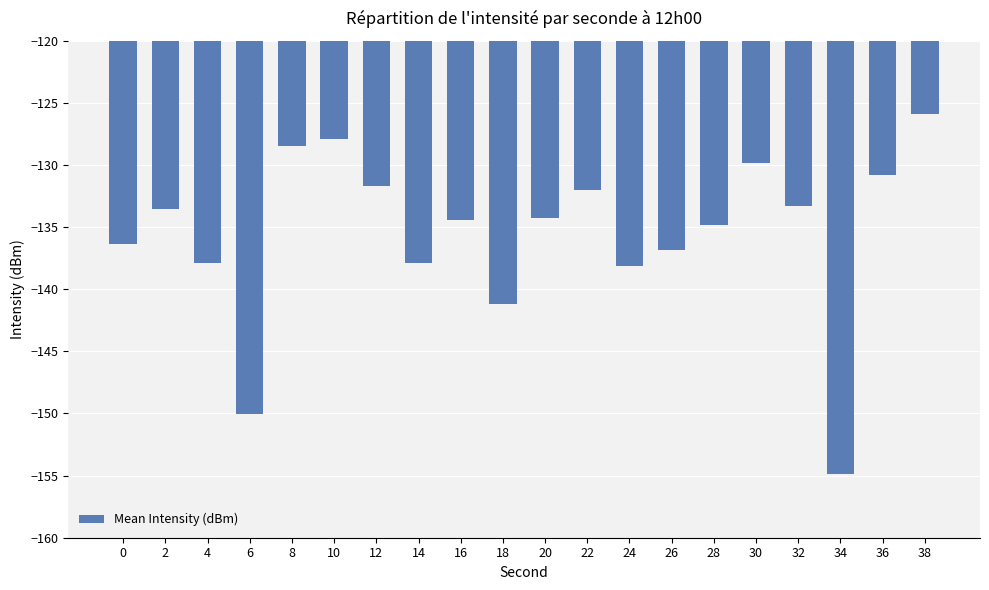

Count the number of data series in this chart.

1